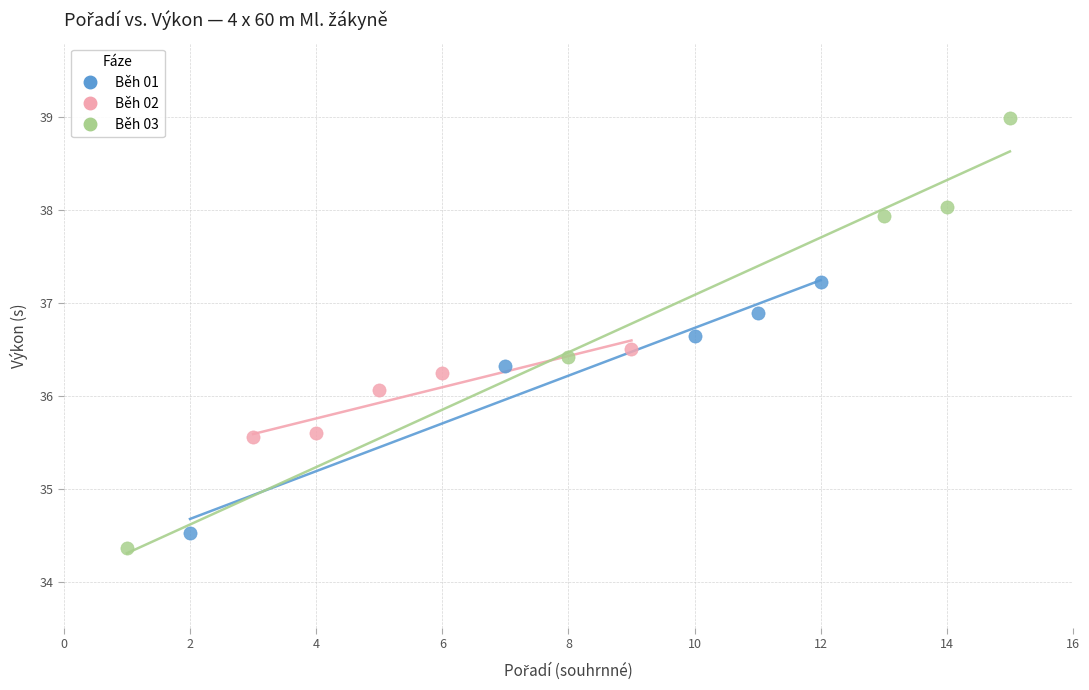

Which series contains the lowest Y value?

Běh 03